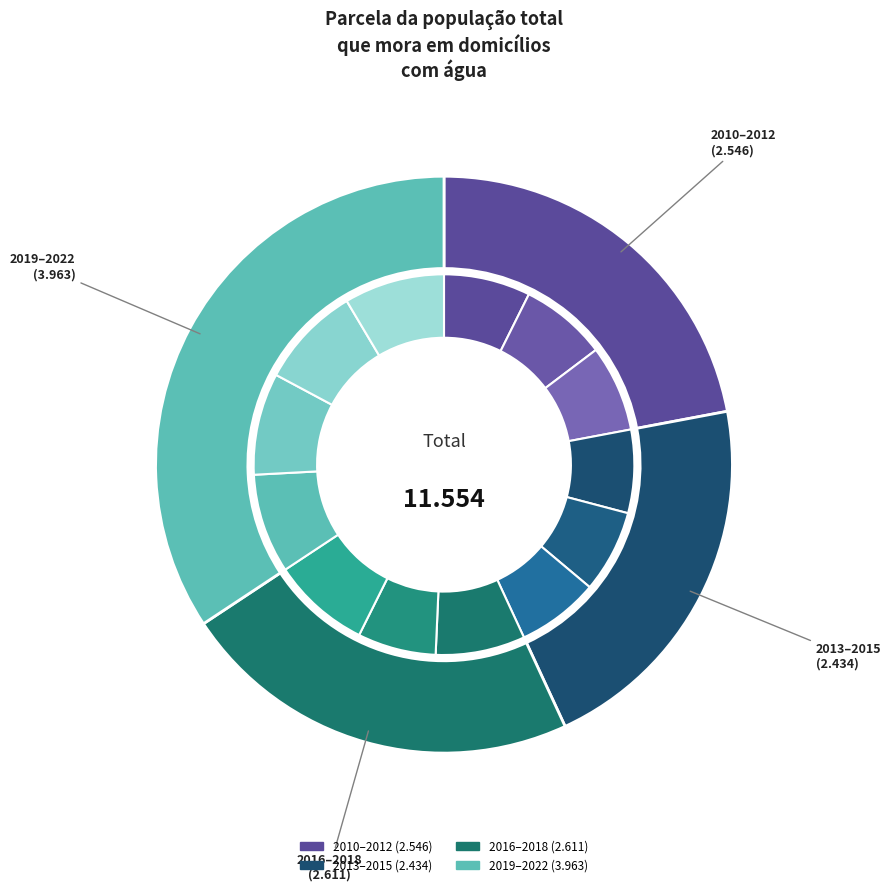

To the nearest percent, what is the difference between the 2018 and 2015 slice percentages?

1%